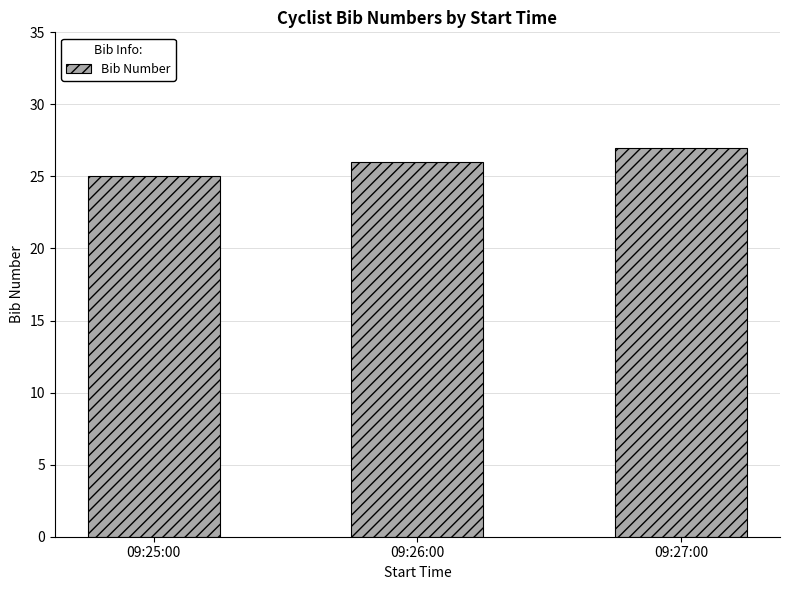

Are the bars grouped side by side (vs. stacked)?

No